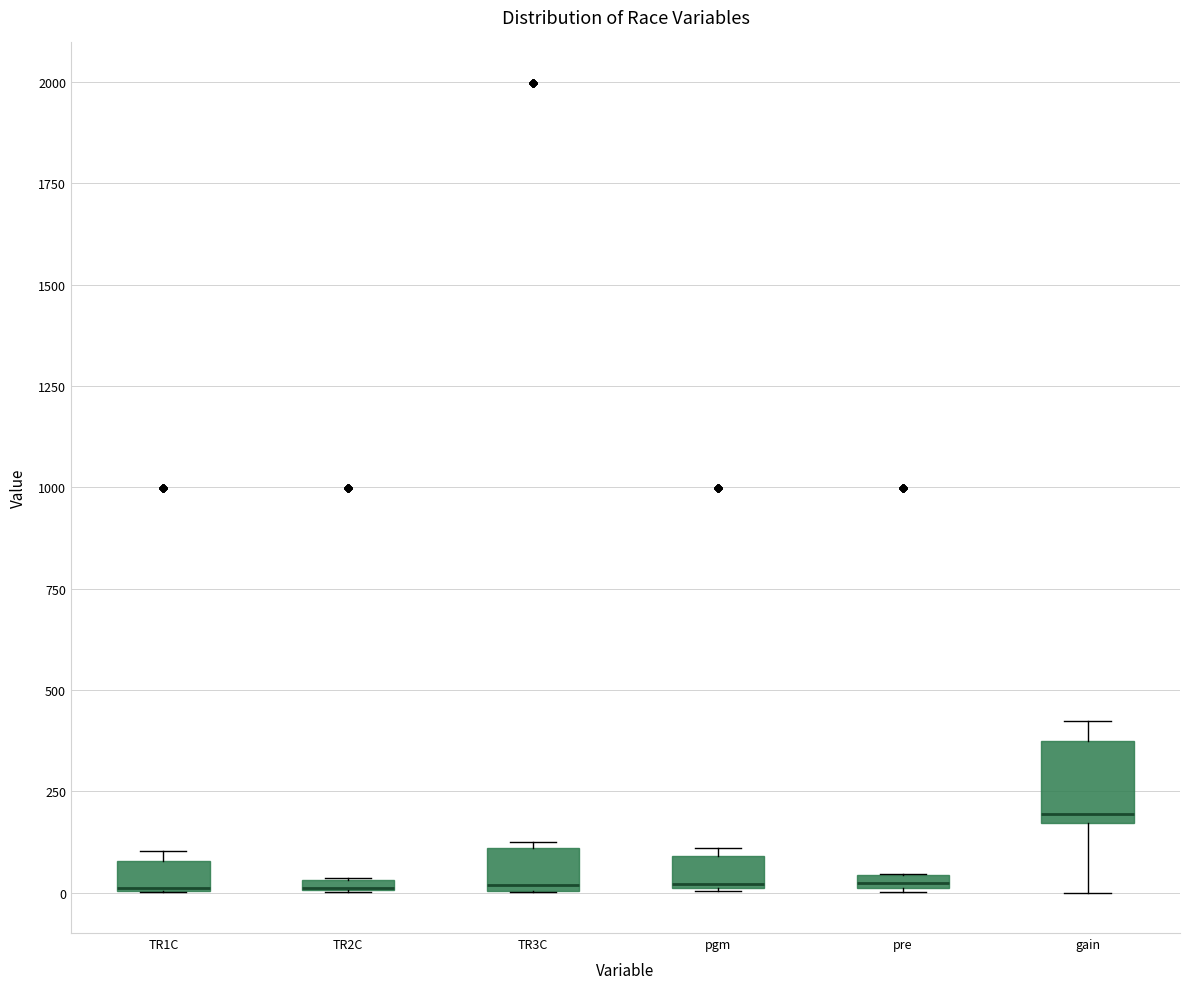

Where is the lower edge of the box for TR2C on the y-axis? The values are not printed on the chart, so give them approximately, as read against the axis.

0